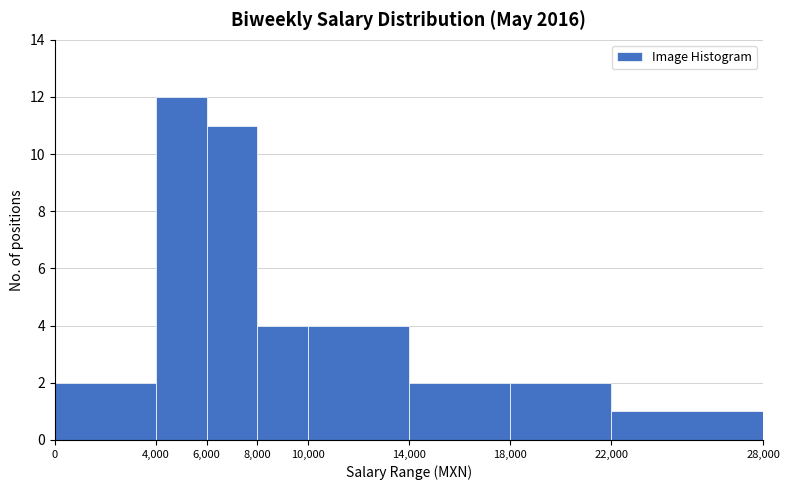

Reading left to right, list every bar in this chart as the range it spans on the x-axis followed by its height. The values are not printed on the chart, so give them approximately, as read against the axis.

0 to 4,000: 2
4,000 to 6,000: 12
6,000 to 8,000: 11
8,000 to 10,000: 4
10,000 to 14,000: 4
14,000 to 18,000: 2
18,000 to 22,000: 2
22,000 to 28,000: 1